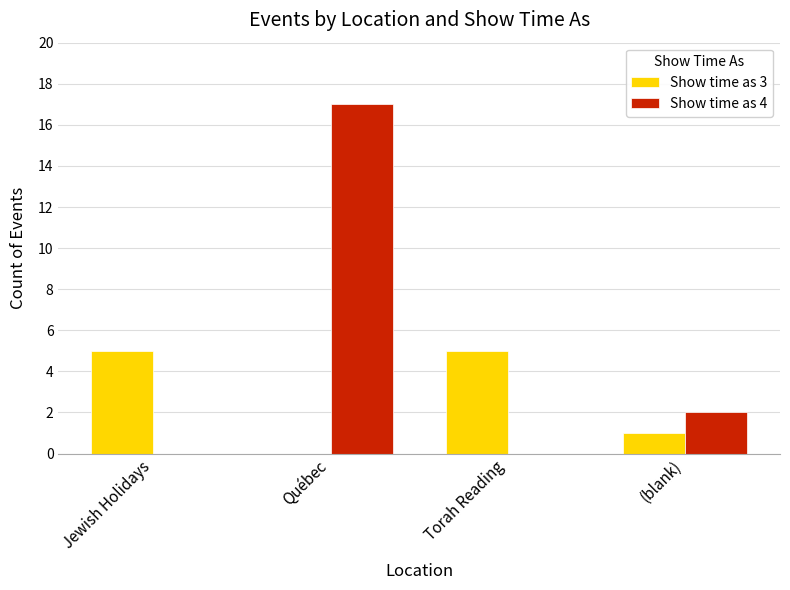

Reading left to right, list all the values displayed in this chart.

Show time as 3: Jewish Holidays=5	Québec=0	Torah Reading=5	(blank)=1
Show time as 4: Jewish Holidays=0	Québec=17	Torah Reading=0	(blank)=2